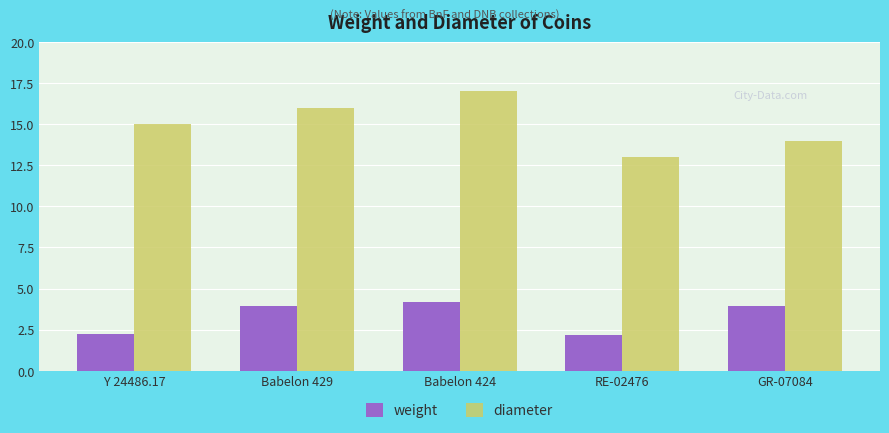

What is the label of the 4th bar from the right?

Babelon 429